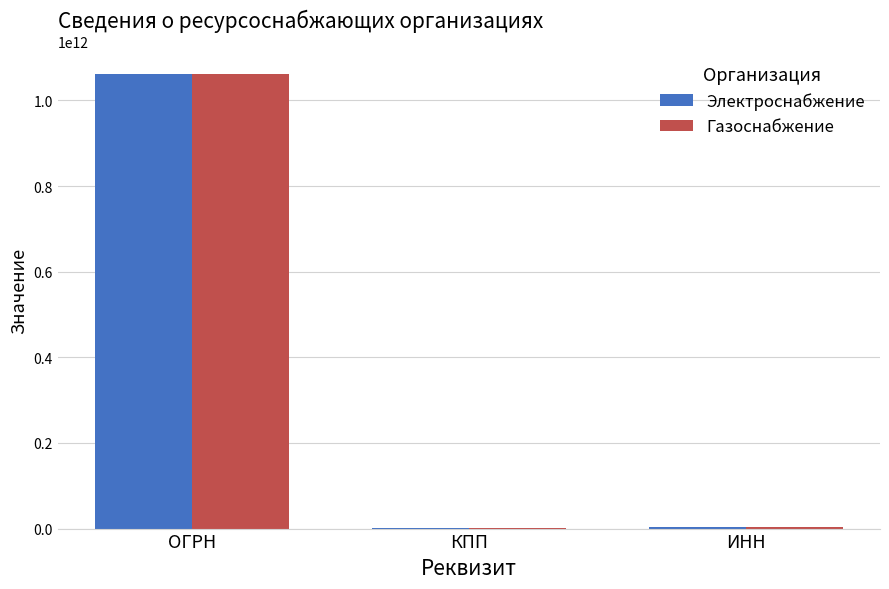

What is the sum of the Газоснабжение values at КПП and ОГРН?

1062895283761